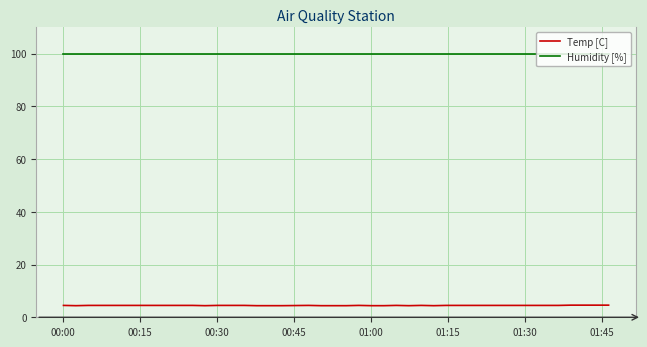

List the series in order of their peak value, highest first.

Humidity [%], Temp [C]